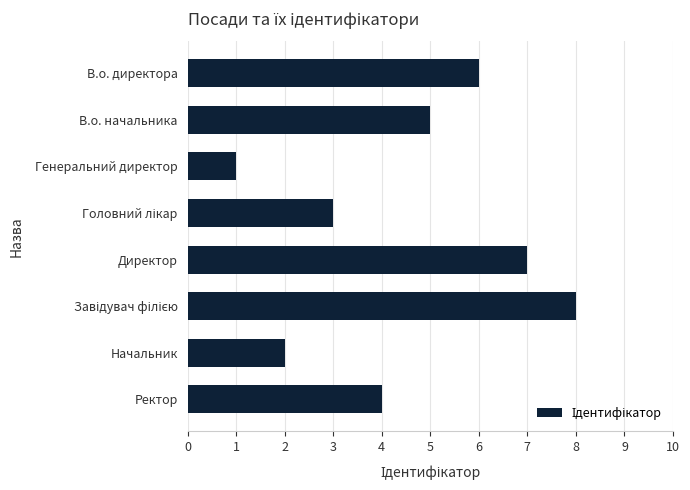

What position from the bottom is Директор?

4